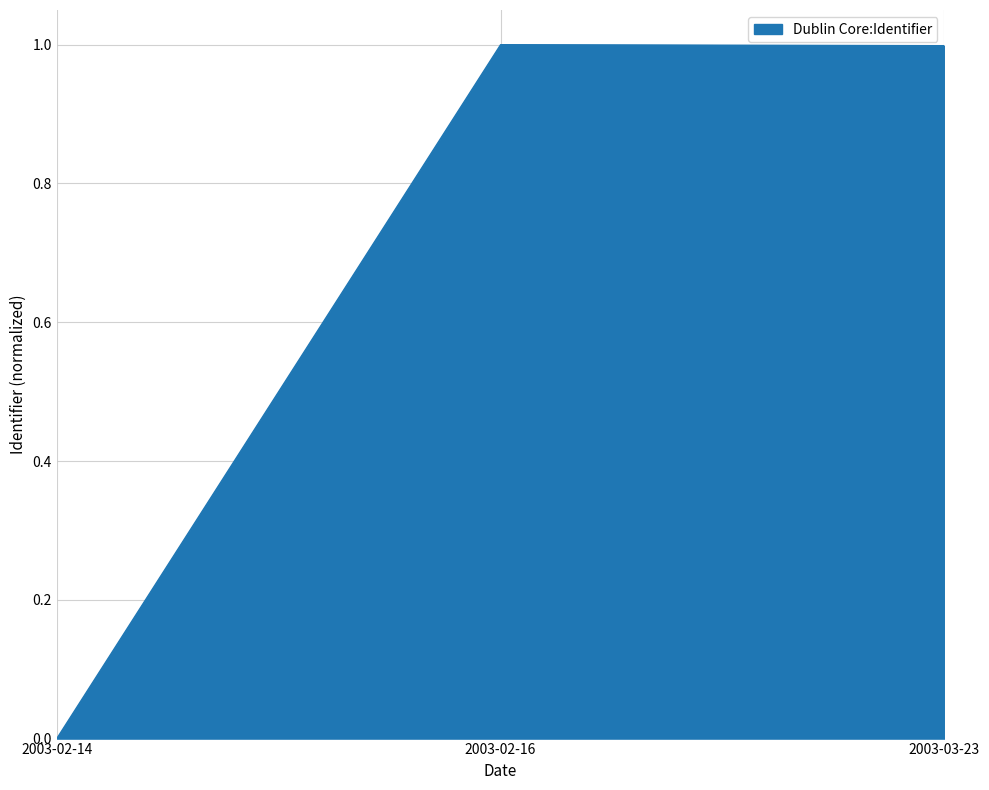

What is the average value?

0.7